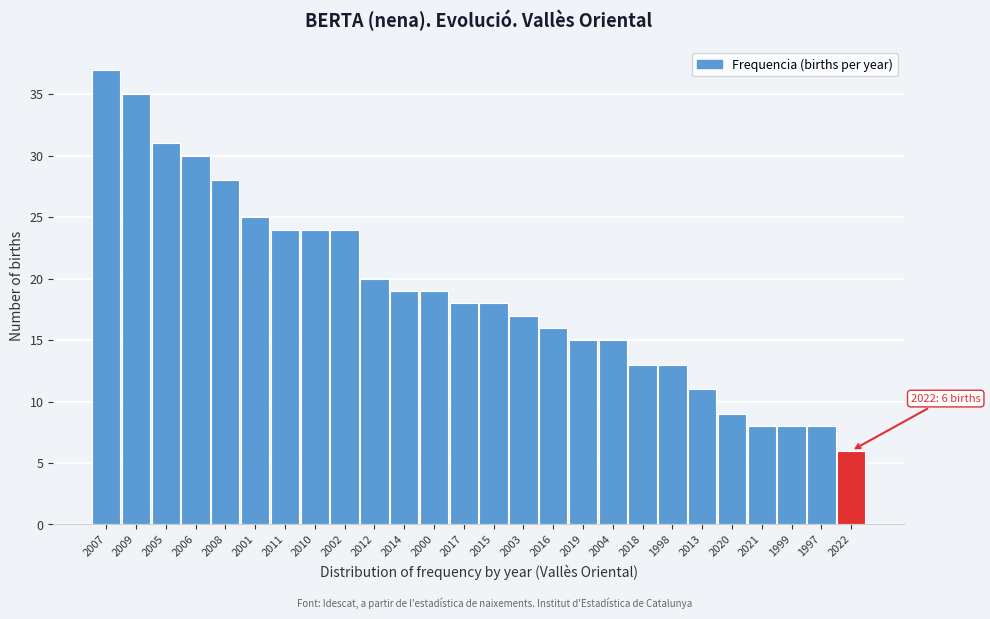

Reading right to left, transcribe all the data shown in this chart.

6	8	8	8	9	11	13	13	15	15	16	17	18	18	19	19	20	24	24	24	25	28	30	31	35	37